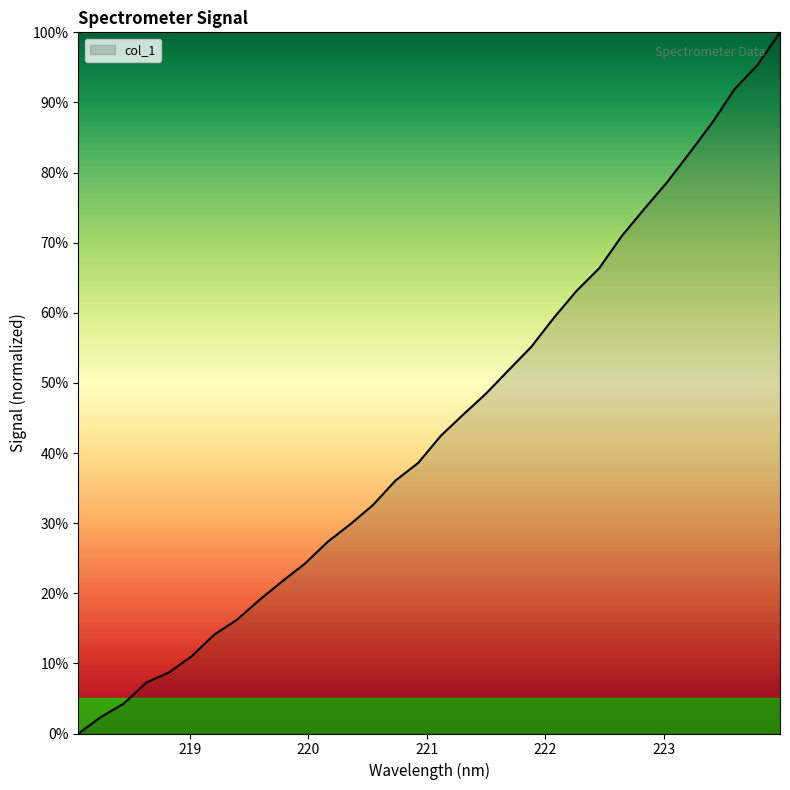

What is the greatest value displayed?

100.0